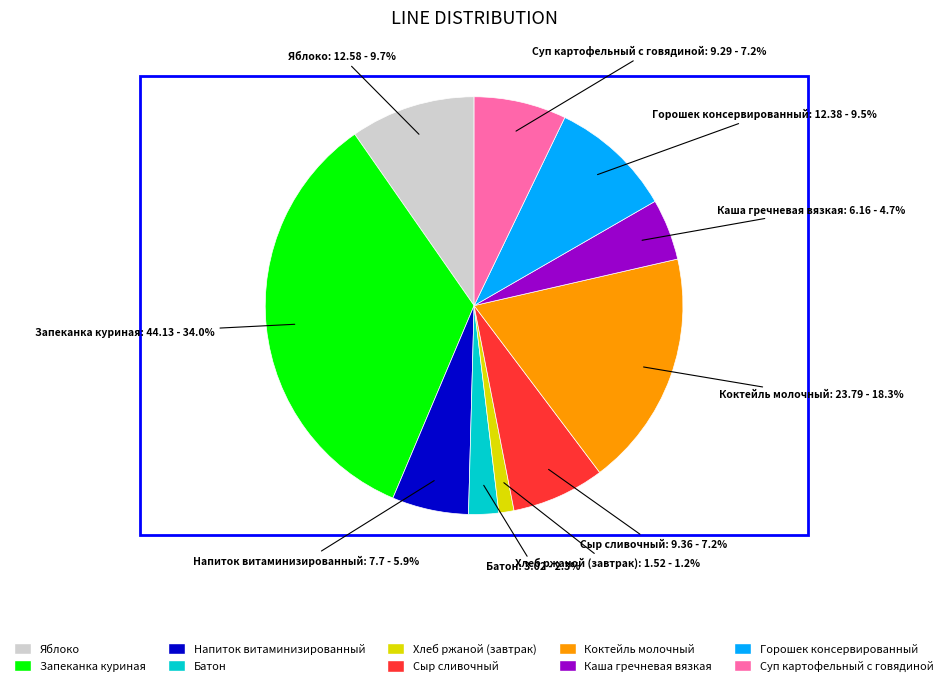

Count the number of slices in the pie.

10